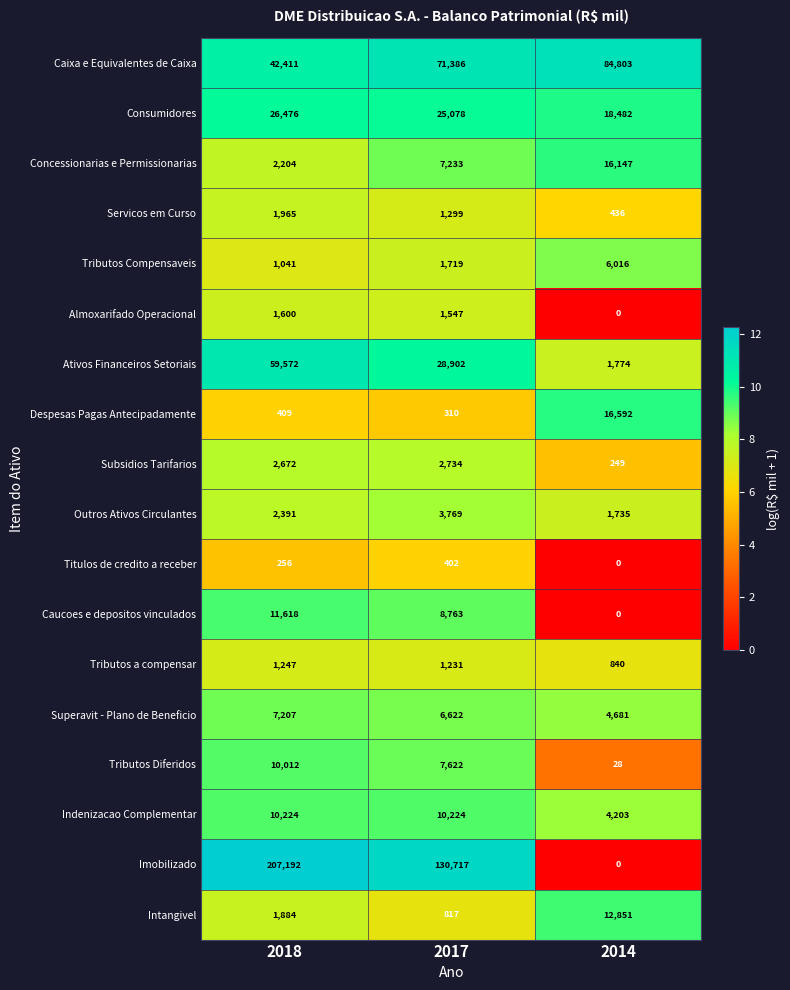

How many series are shown in this chart?

18